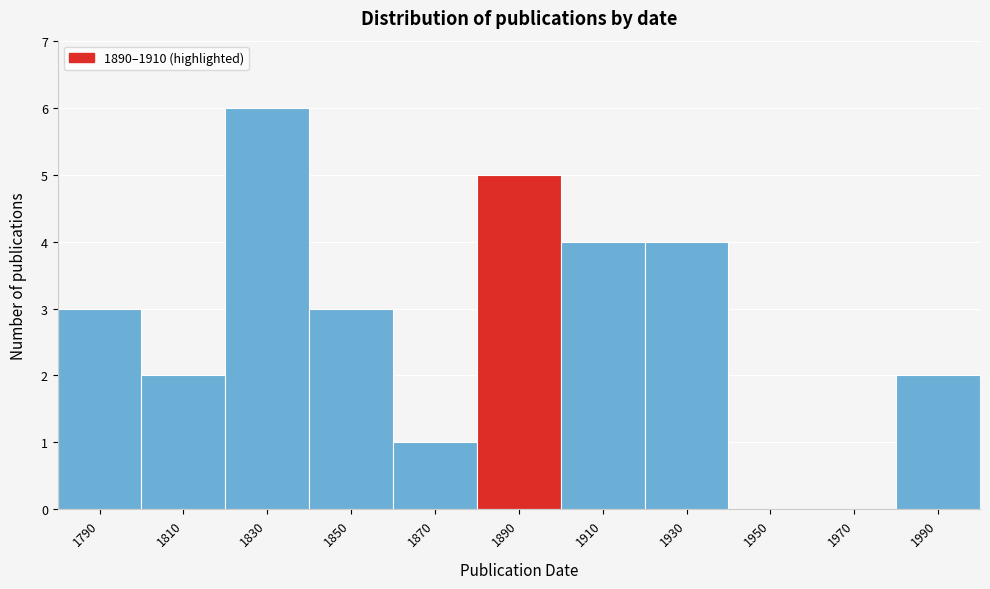

Reading right to left, extract all data points from this chart.

1990=2	1970=0	1950=0	1930=4	1910=4	1890=5	1870=1	1850=3	1830=6	1810=2	1790=3